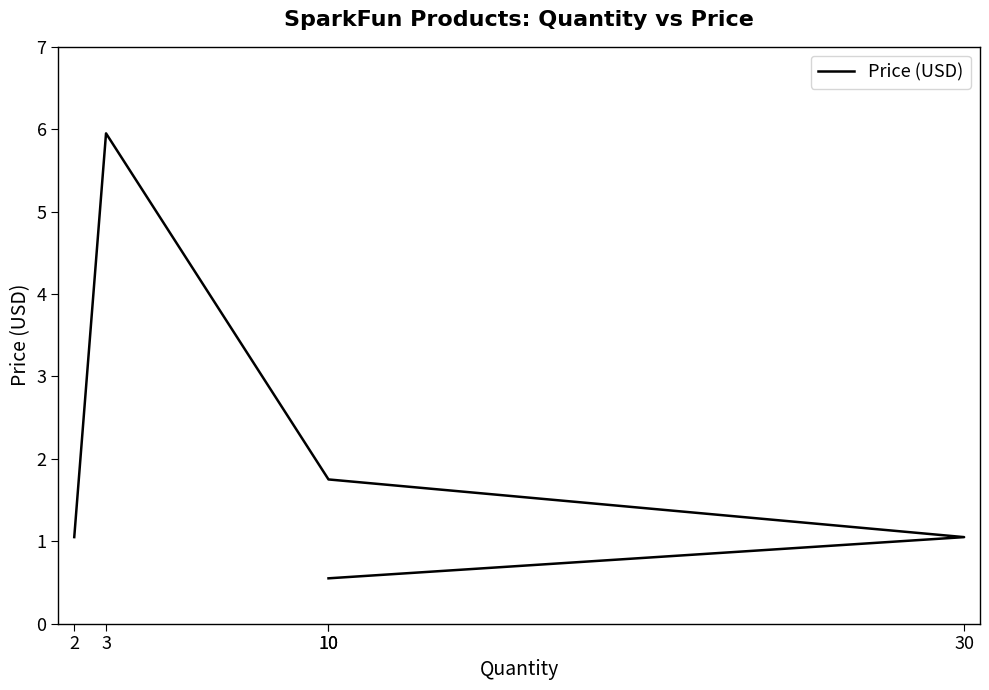

Reading left to right, extract all data points from this chart.

2=1.1	3=6.0	10=1.8	30=1.1	10=0.6